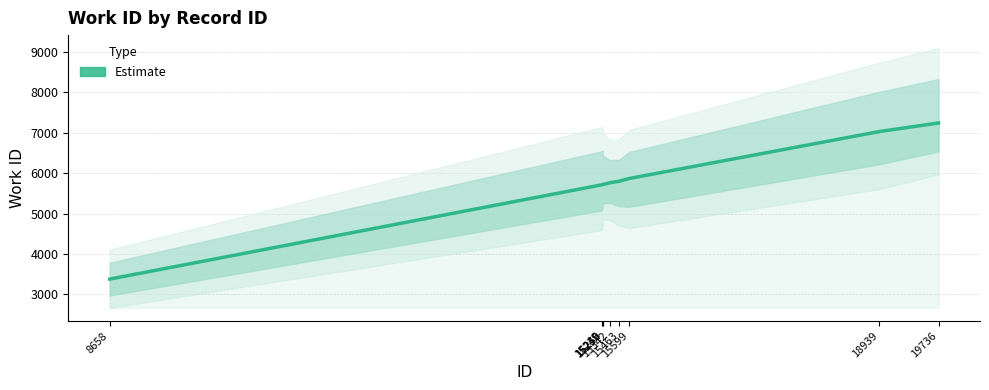

What is the value of the 5th point from the left?

5760